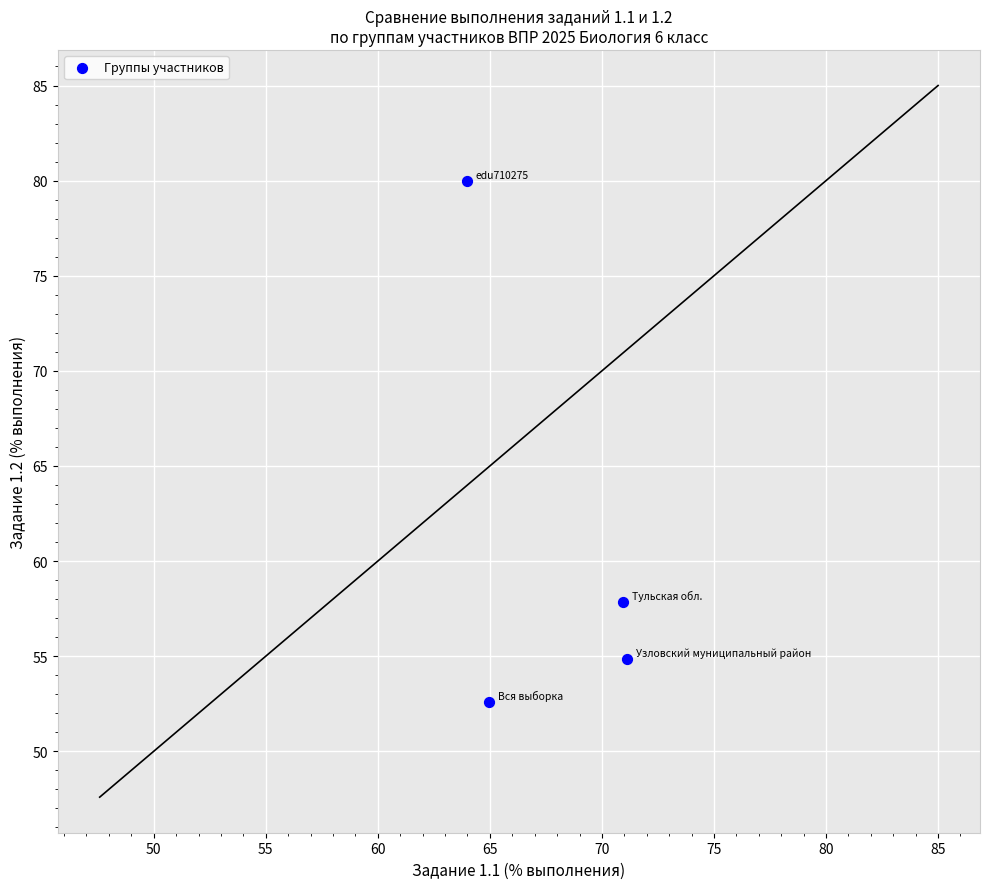

What Y value in the scatter plot is closest to 66?

57.9